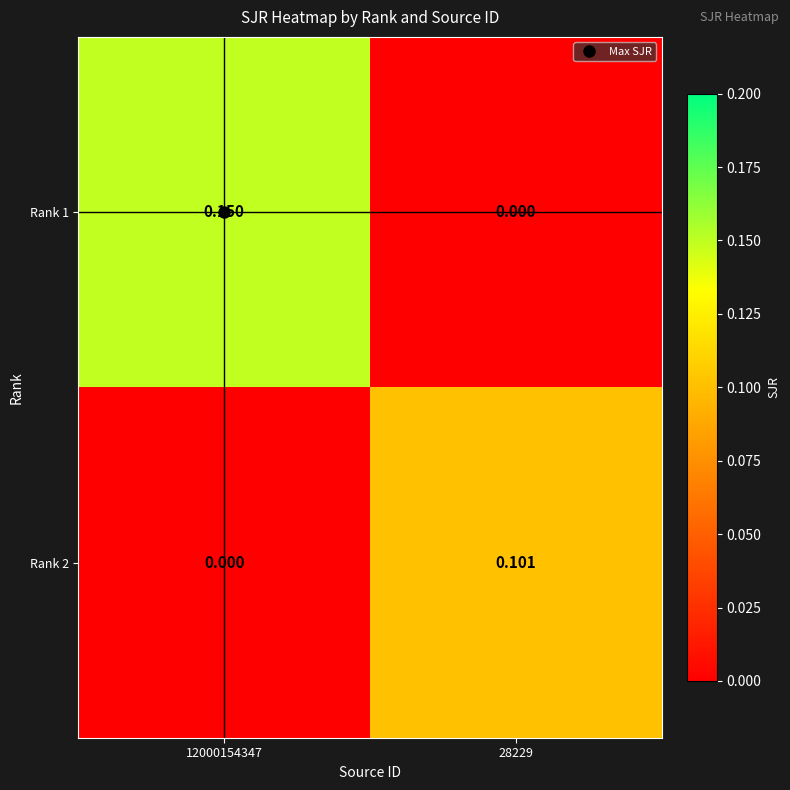

Is the value of Rank 1 at 12000154347 greater than the value of Rank 2 at 12000154347?

Yes